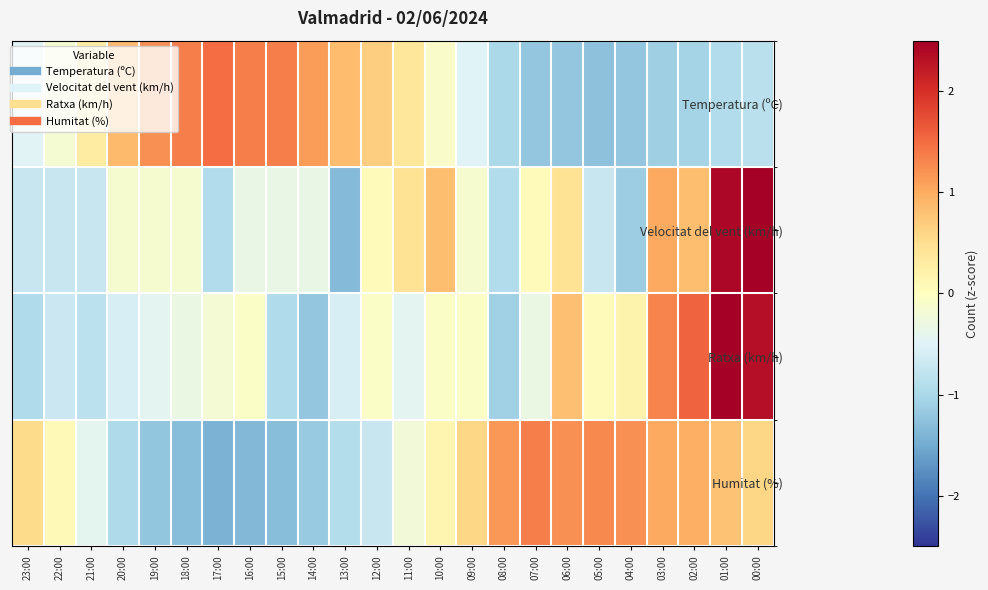

At which category does the chart reach its peak across all series?

00:00